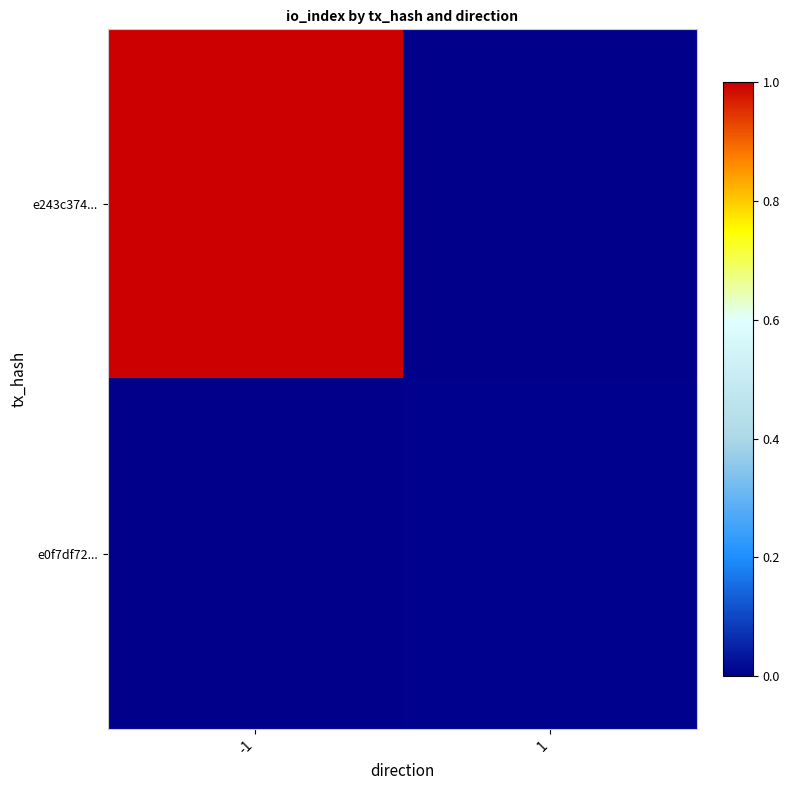

How many data points does each series have?

2